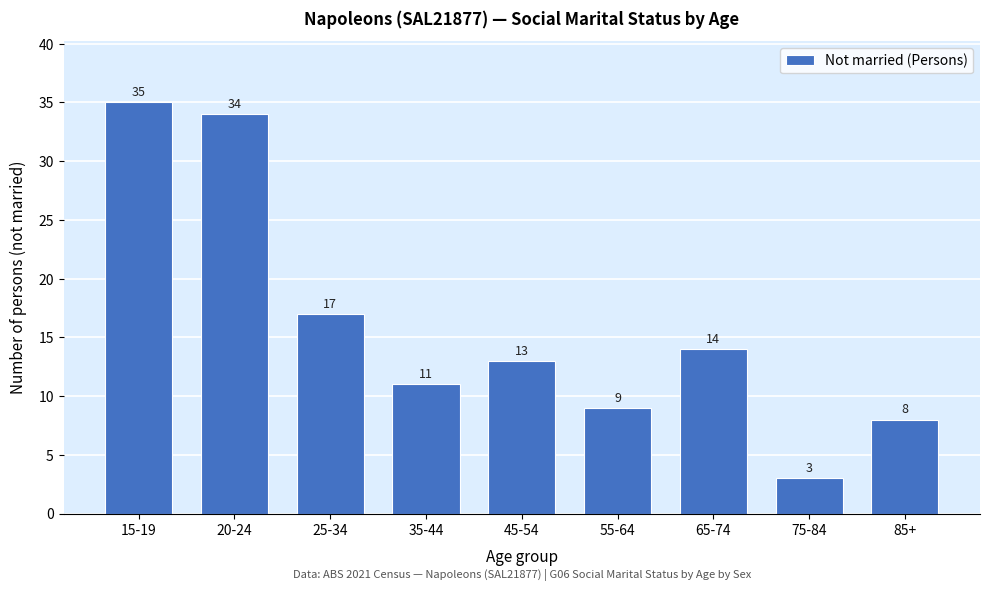

Reading right to left, list all the values displayed in this chart.

8	3	14	9	13	11	17	34	35